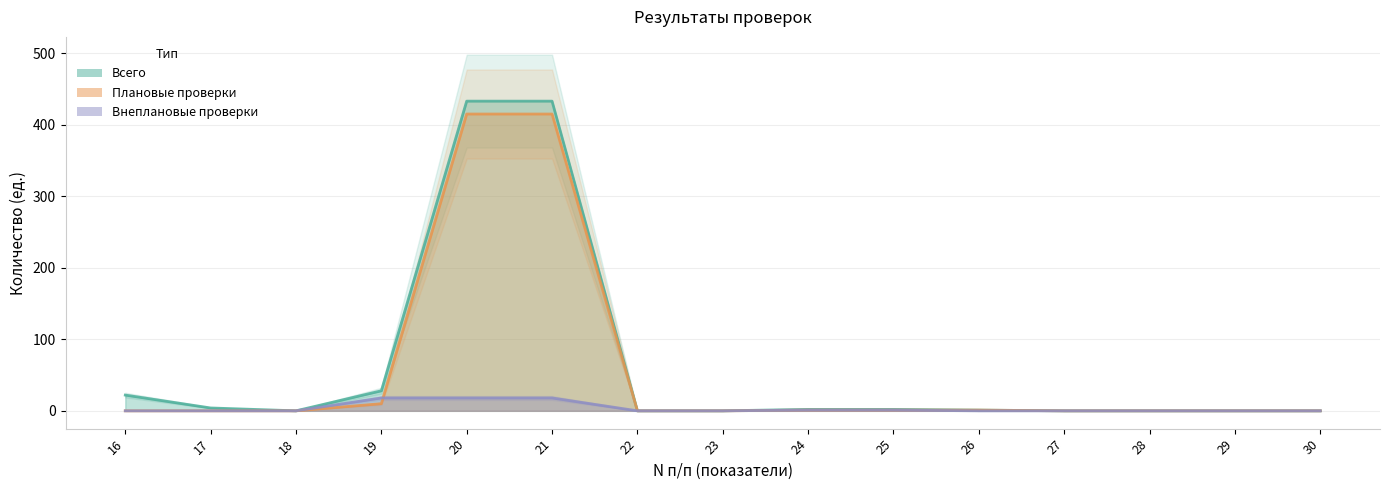

How many lines are shown in the chart?

3